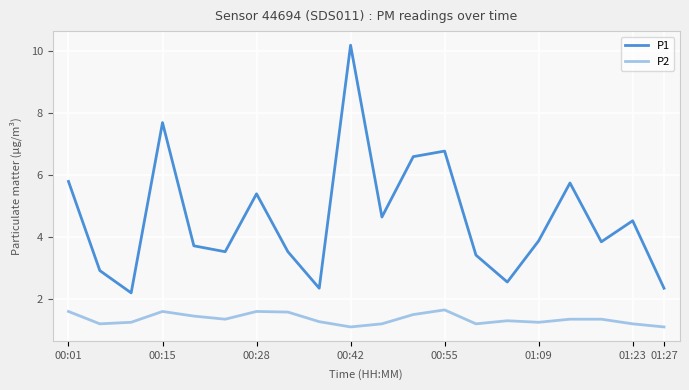

Does the chart have visible grid lines?

Yes